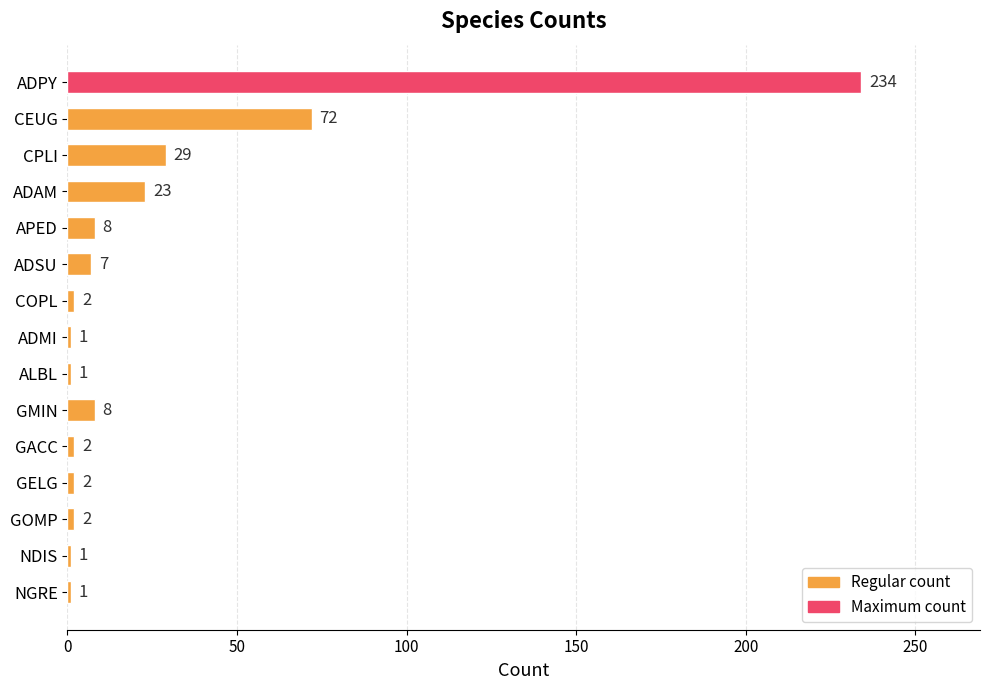

What is the label of the 1st bar from the bottom?

NGRE